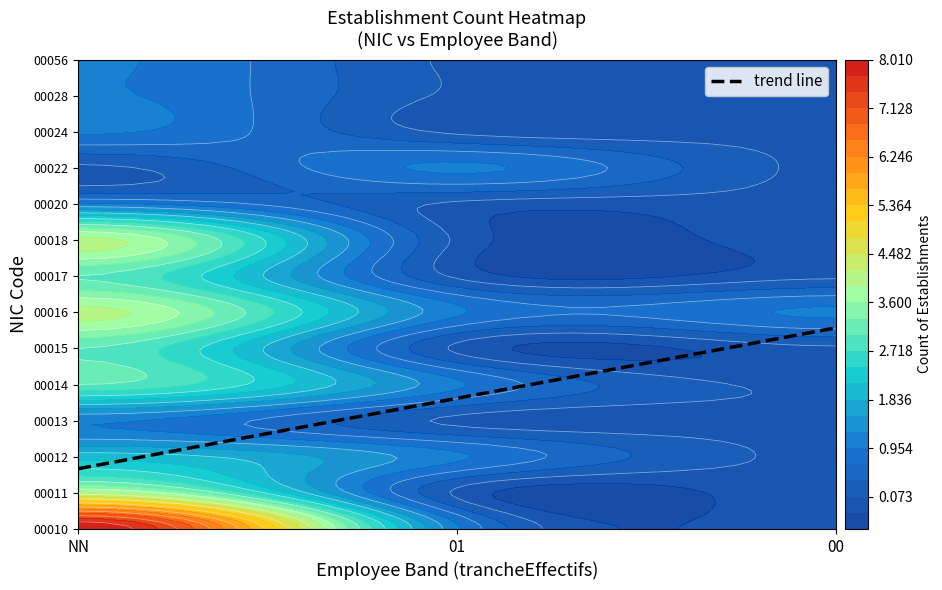

How many categories are shown in the chart?

3